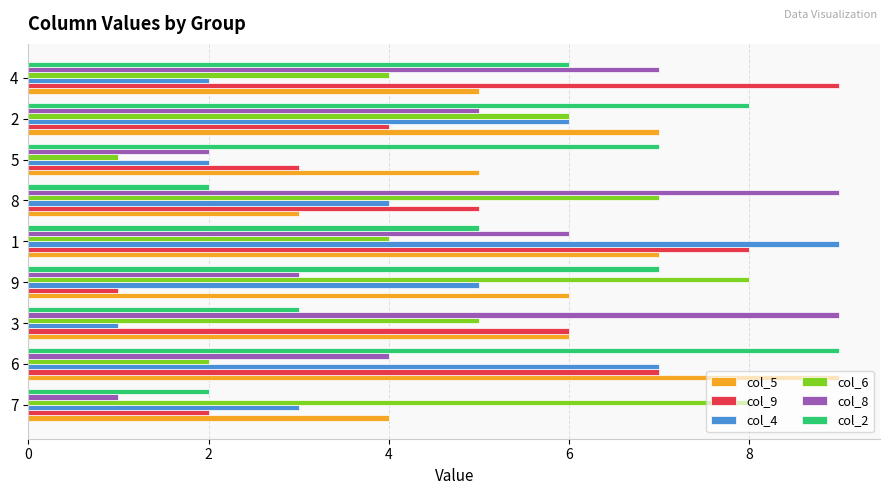

At 8, list the series in order from largest to smallest.

col_8, col_6, col_9, col_4, col_5, col_2